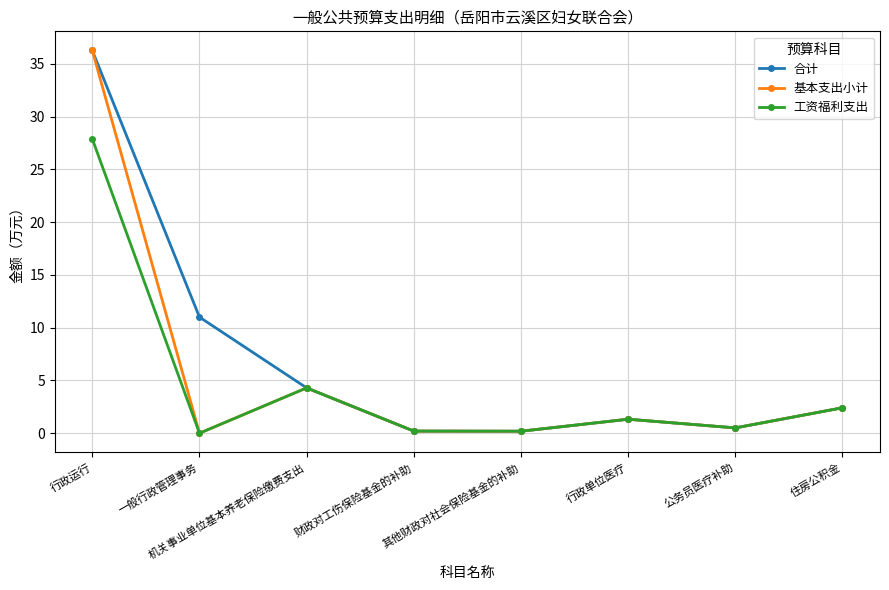

How many values in 工资福利支出 are above zero?

7